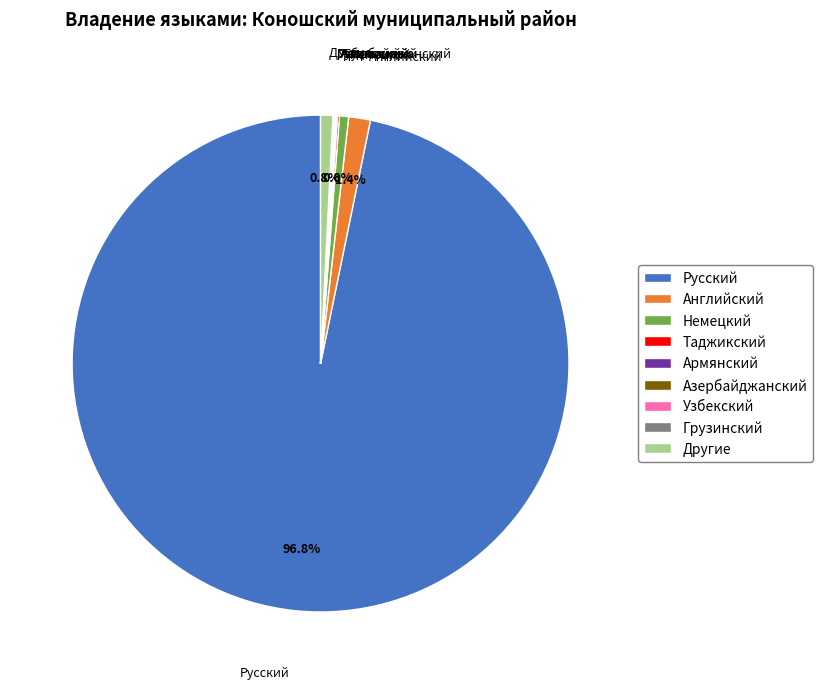

Which category has the biggest portion of the pie?

Русский